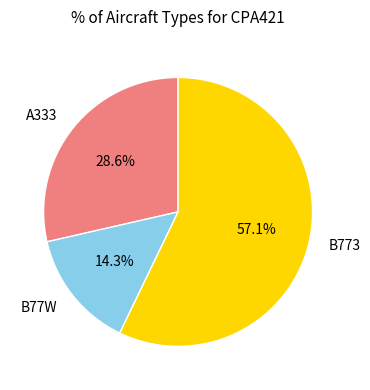

Is there a majority slice in this chart?

Yes